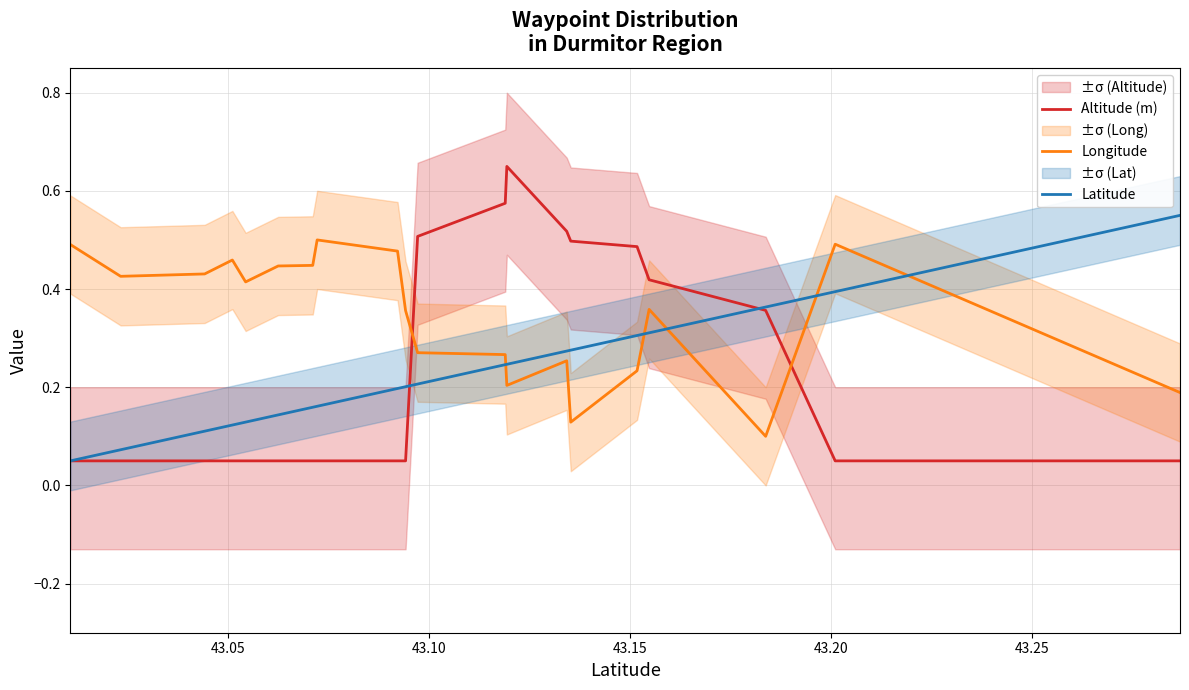

True or false: Longitude and Altitude (m) cross at least once.

True